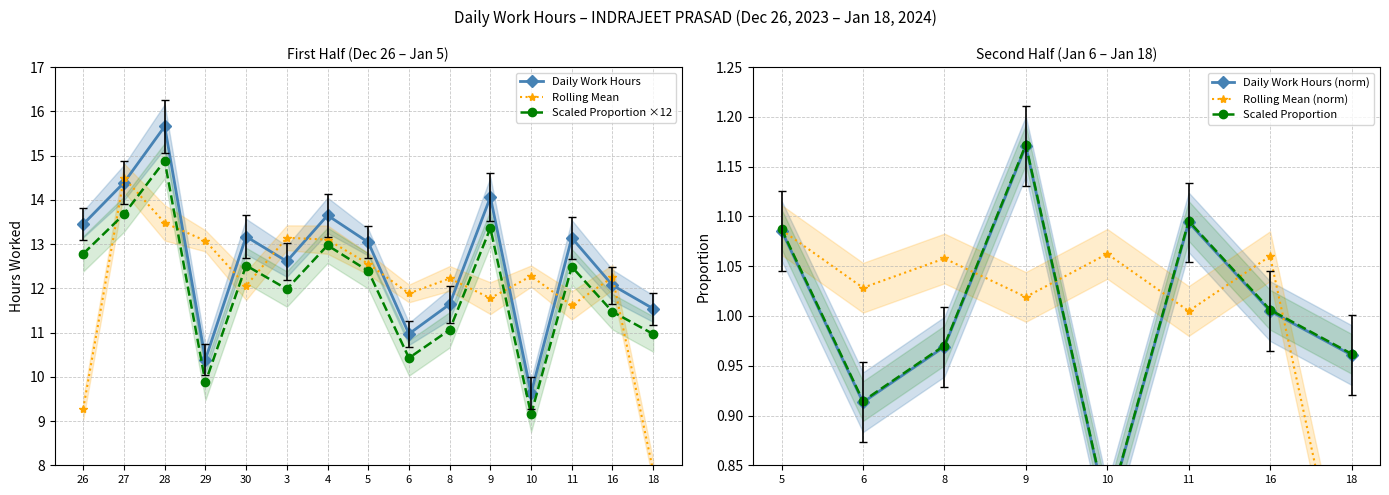

What is the maximum value shown in the chart?

15.7